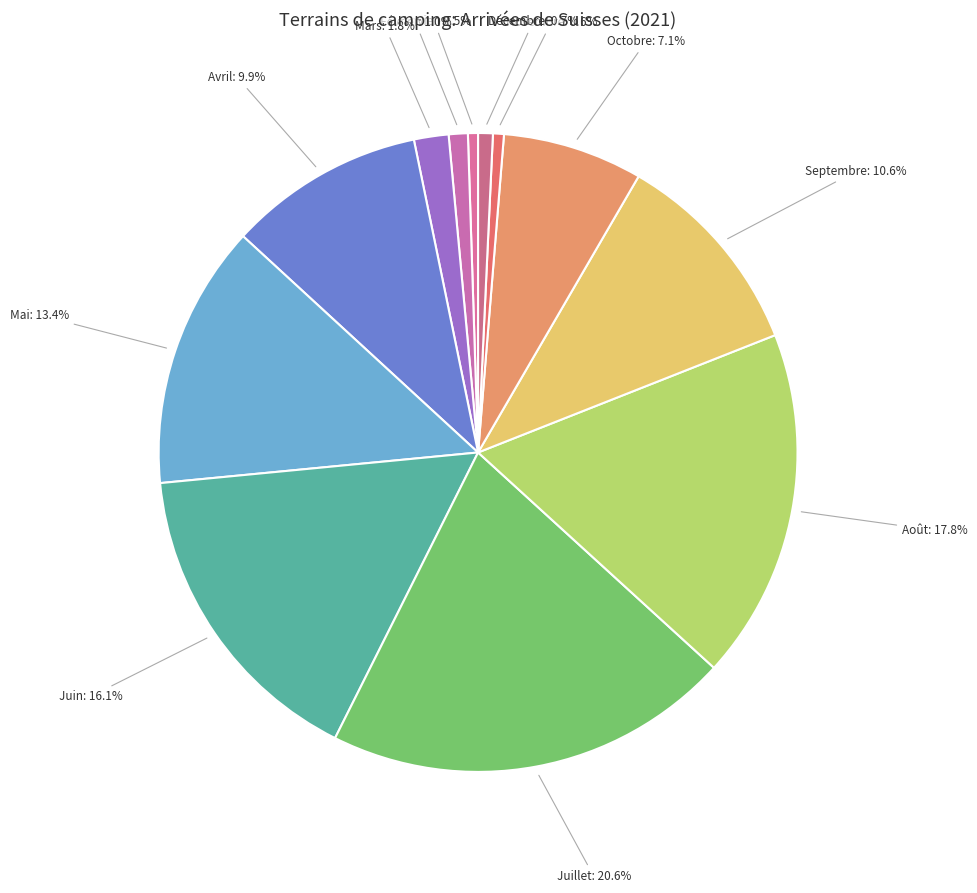

Between Août and Novembre, which is larger?

Août